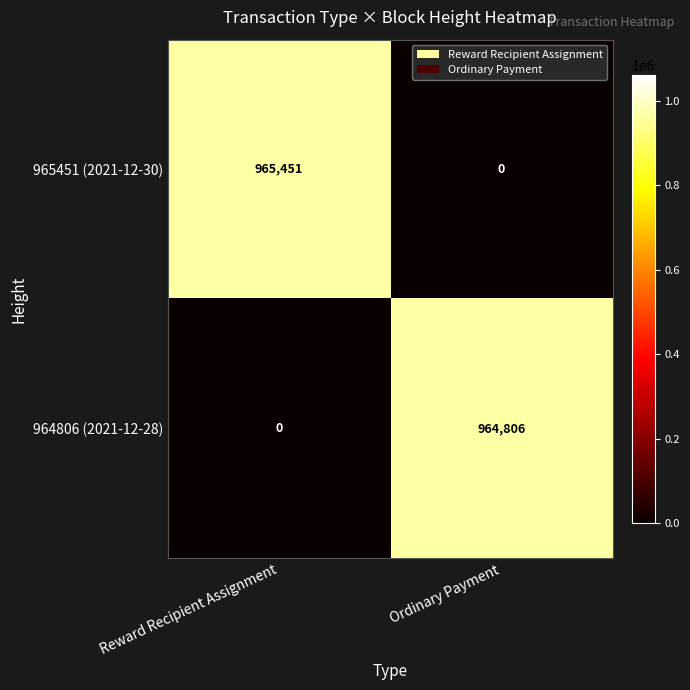

Count the number of categories in the chart.

2